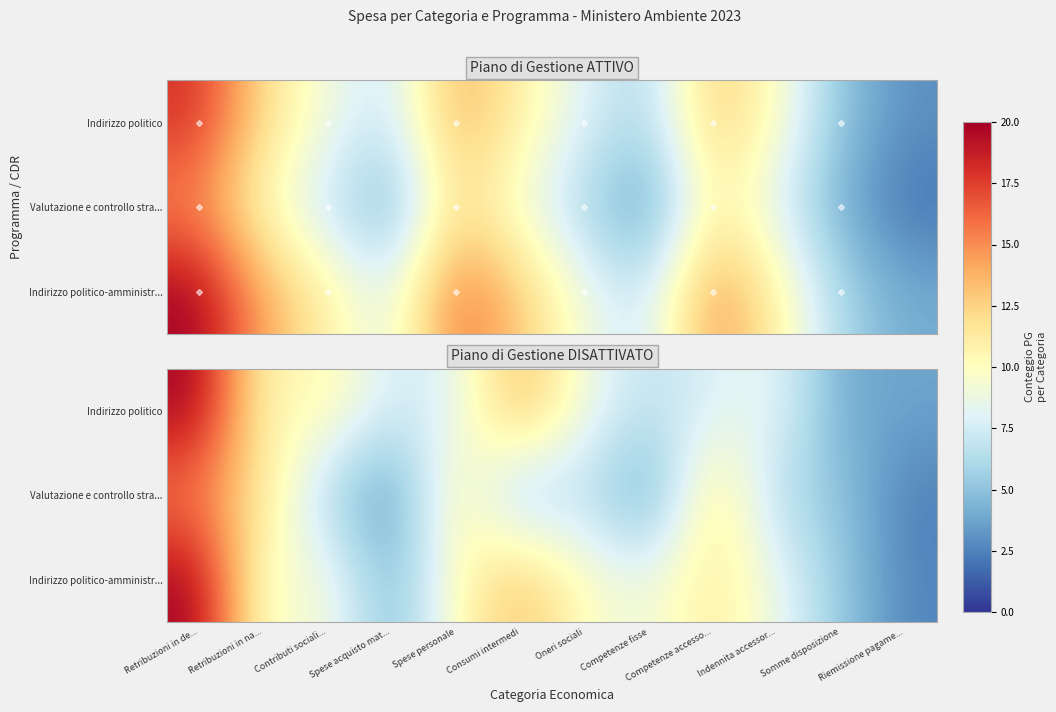

Count the number of categories in the chart.

12